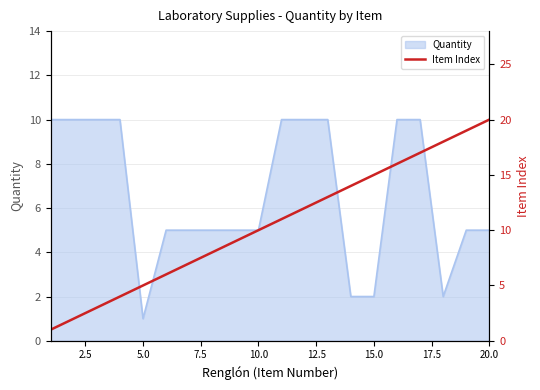

Which category has the lowest value in the Quantity series?

5.0